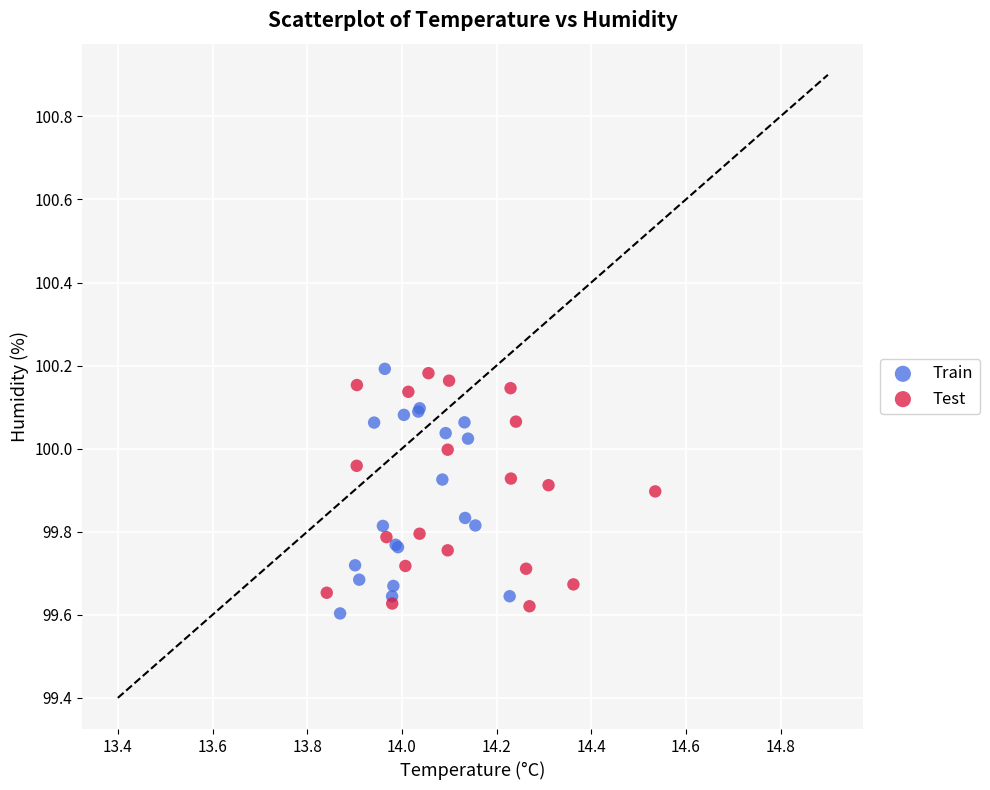

What are all the series names shown in the legend?

Train, Test